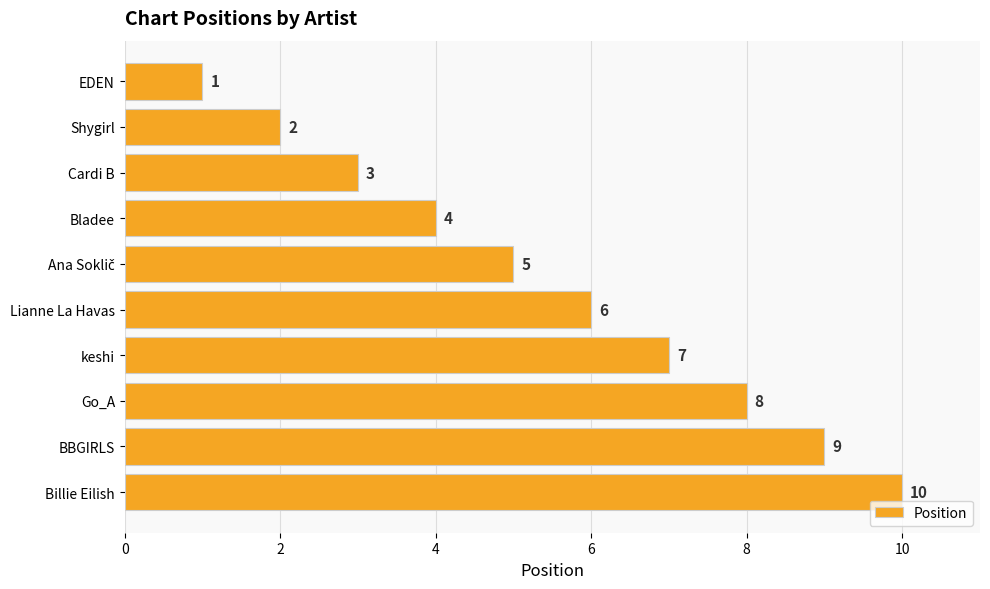

Count the number of categories in the chart.

10